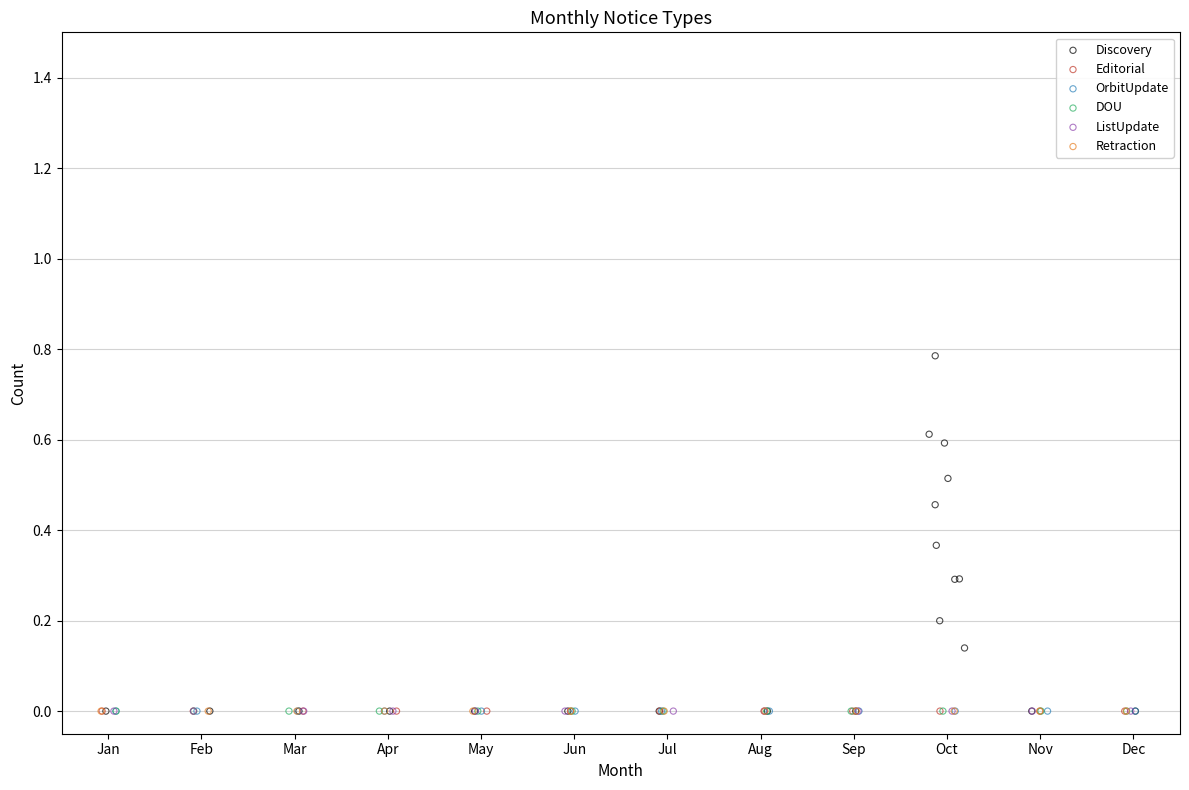

What are all the series names shown in the legend?

Discovery, Editorial, OrbitUpdate, DOU, ListUpdate, Retraction